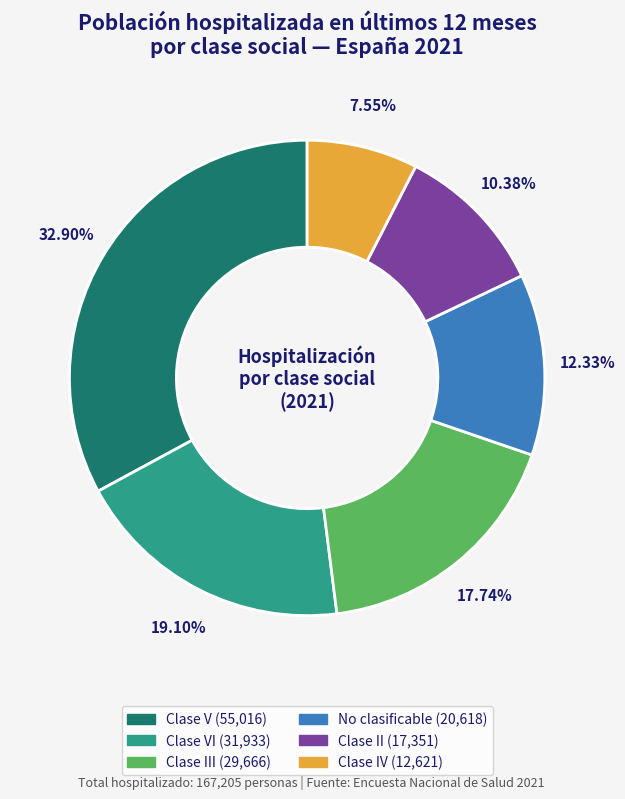

Is there a majority slice in this chart?

No